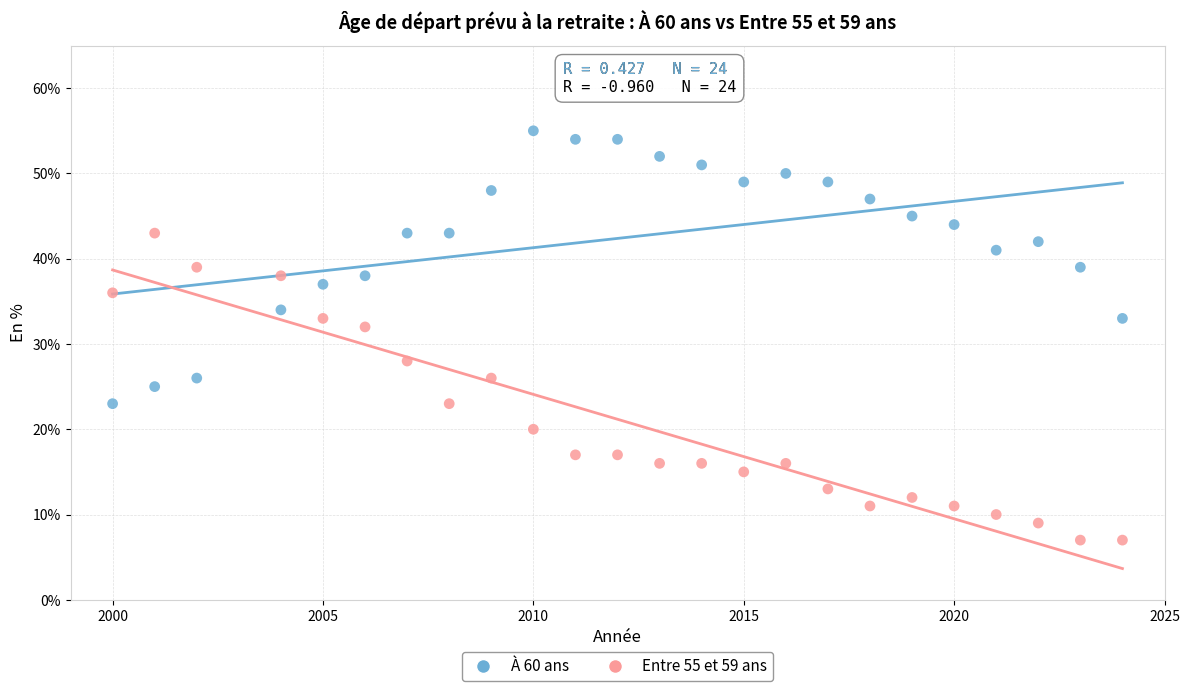

What are all the series names shown in the legend?

À 60 ans, Entre 55 et 59 ans